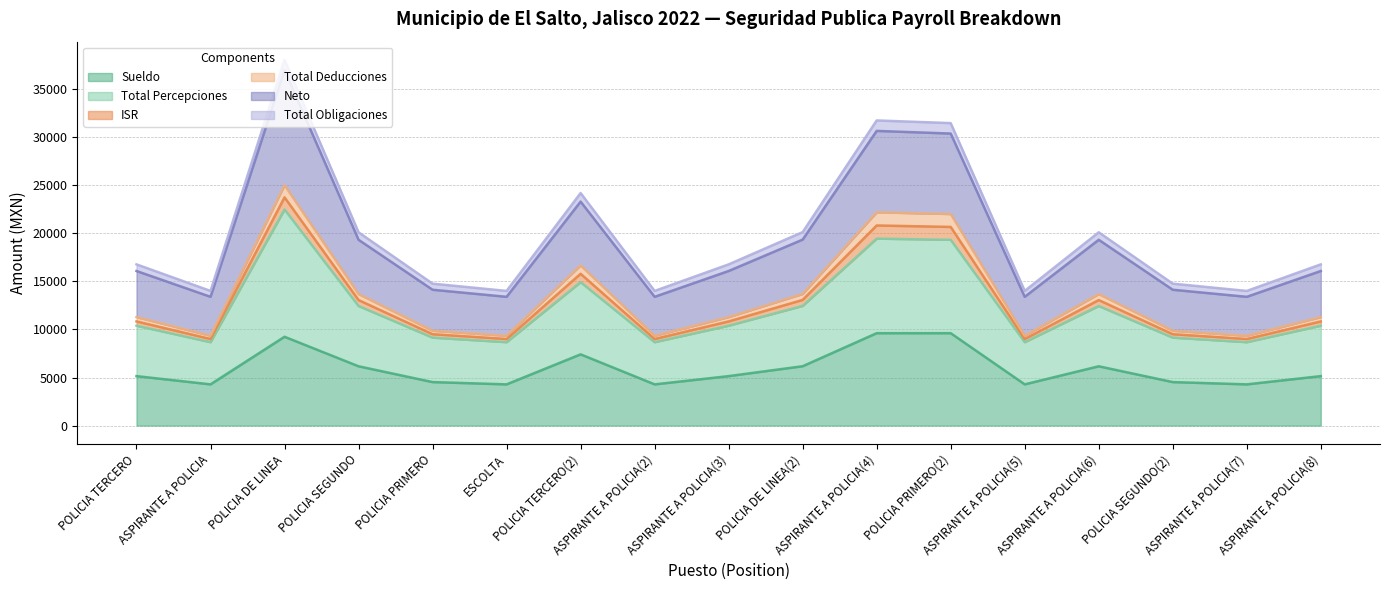

What is the lowest value of the Sueldo series?

4287.0